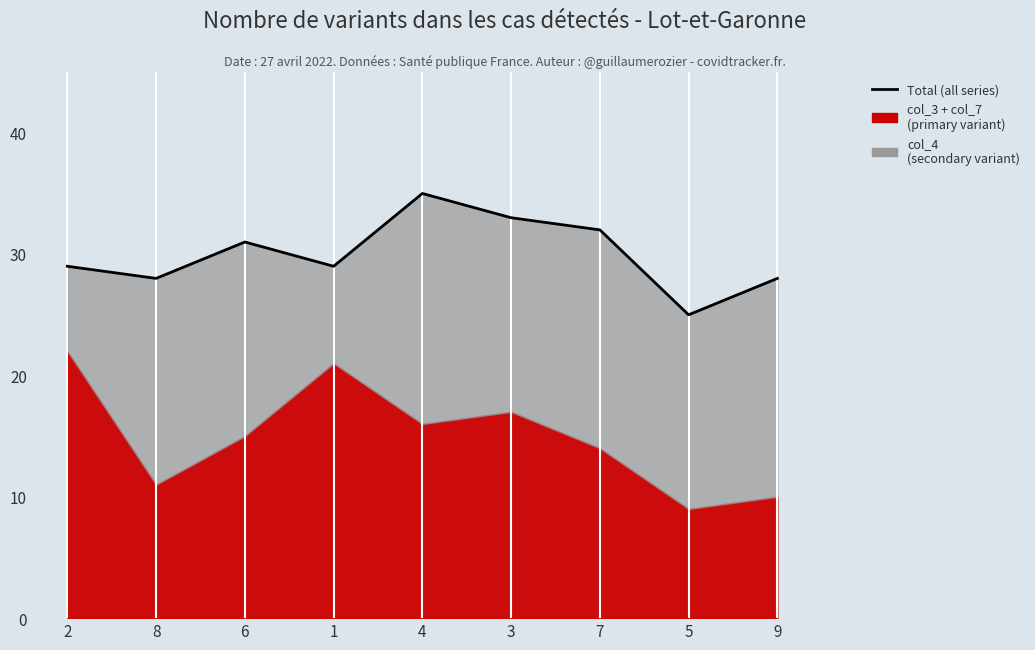

What value does the data have at 5, to the nearest 10?

20